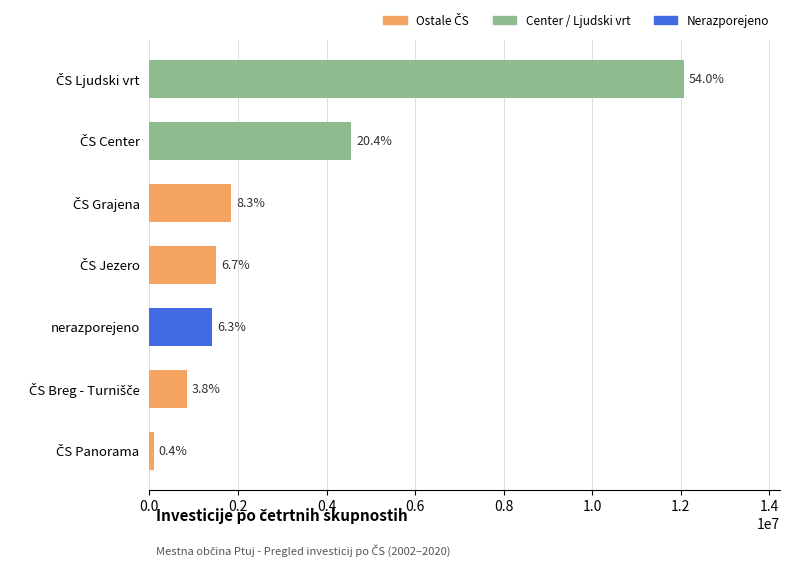

How many bars are there in total?

7